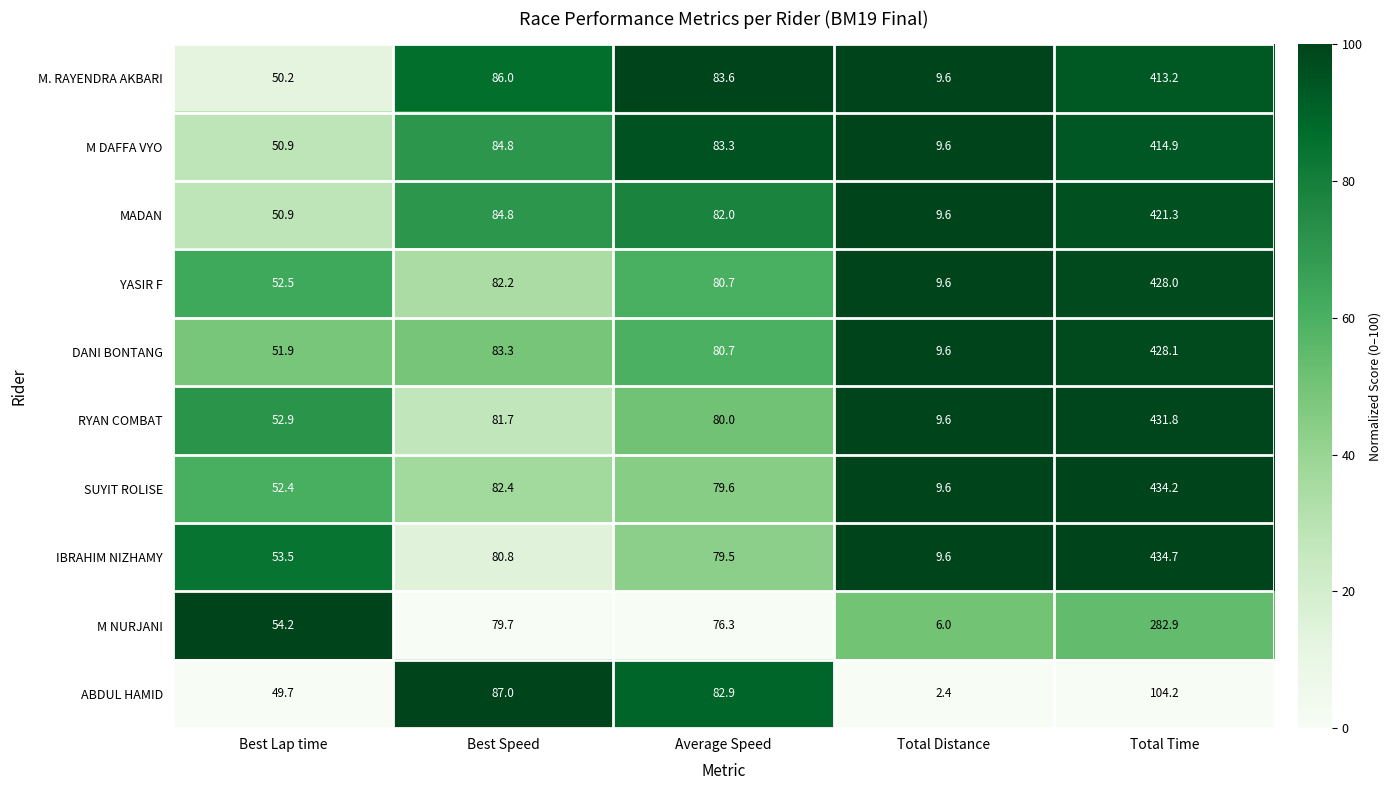

True or false: MADAN has a value of 35.0 at Average Speed.

False